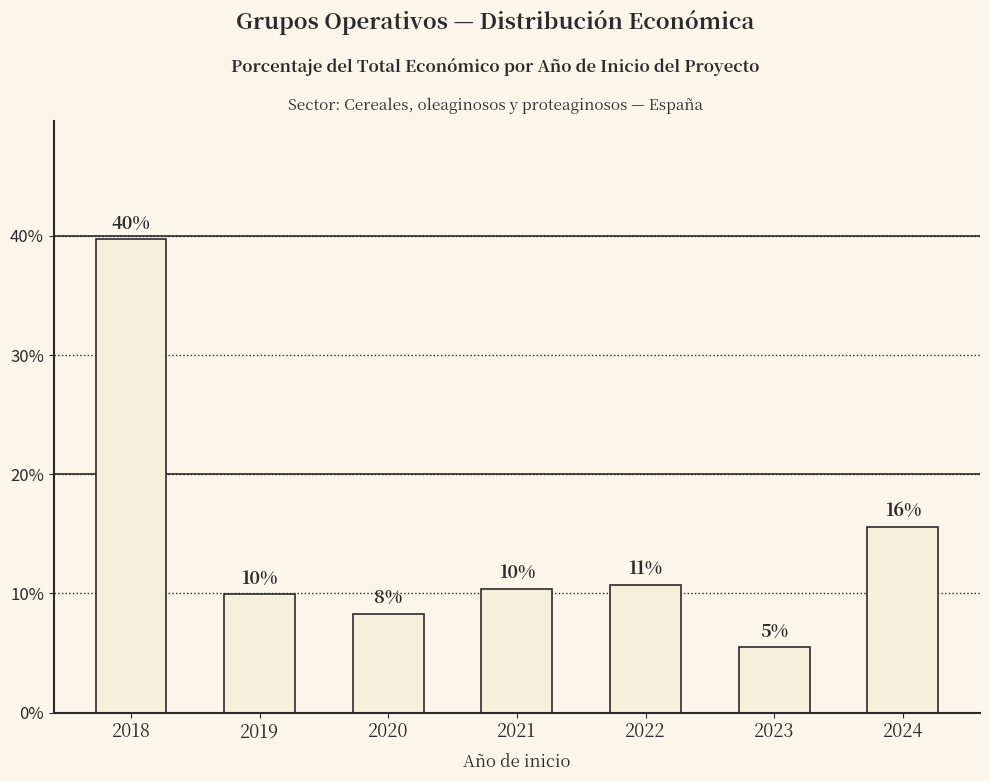

At which category does the chart reach its peak across all series?

2018